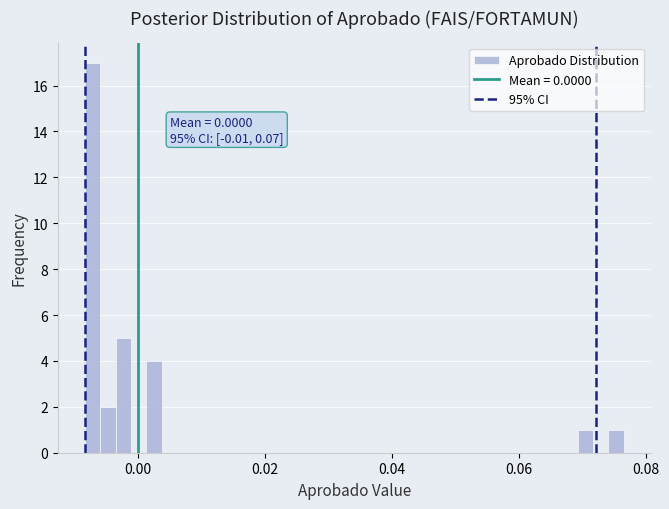

Around what value on the x-axis is the tallest bar? Give the approximate position of its centre, as read against the axis.

-0.008